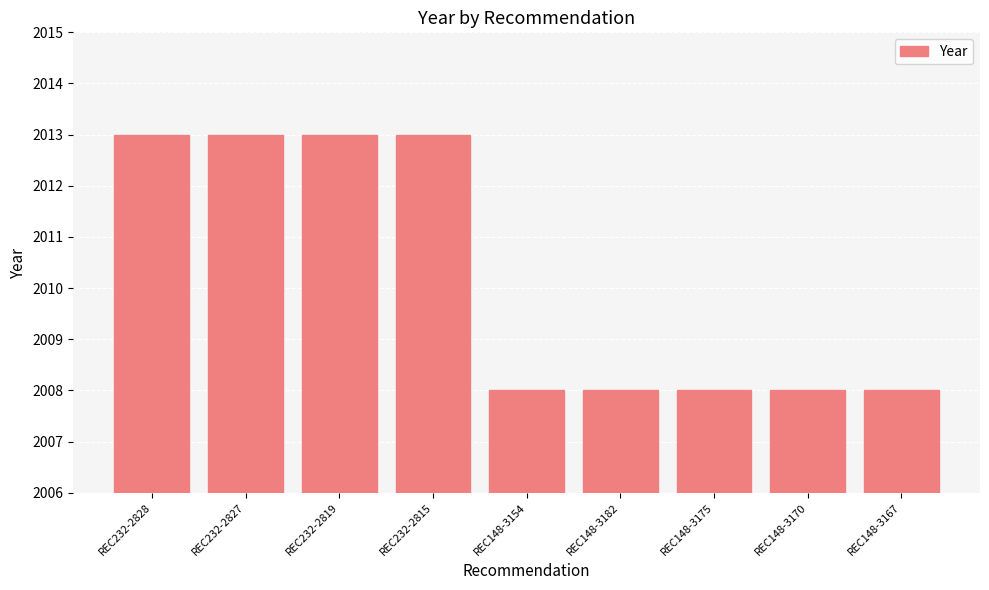

The chart shows a value of 2008 at REC148-3170. True or false?

True